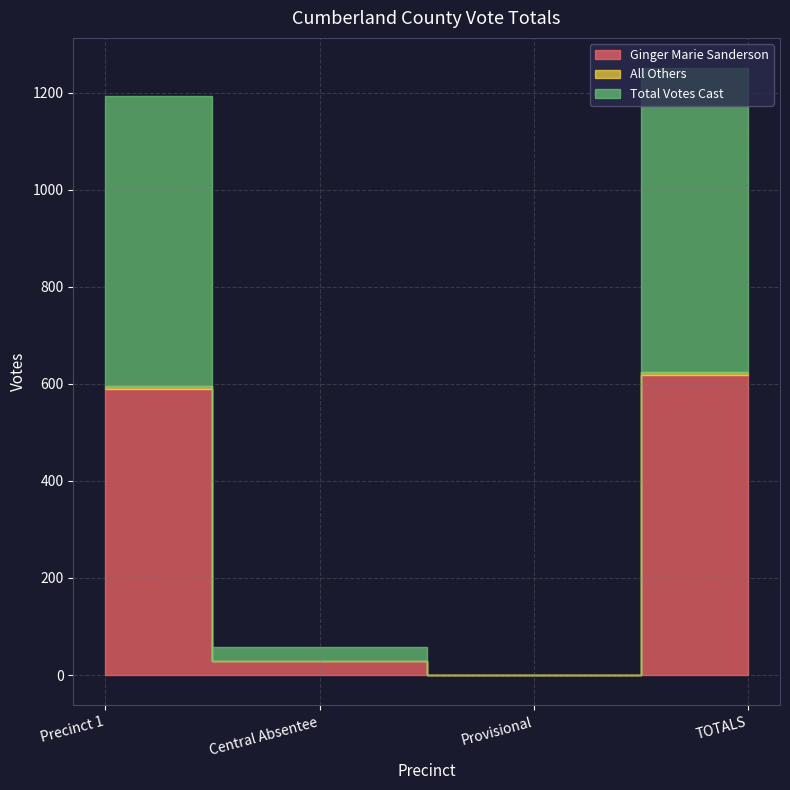

What are all the series names shown in the legend?

Ginger Marie Sanderson, All Others, Total Votes Cast